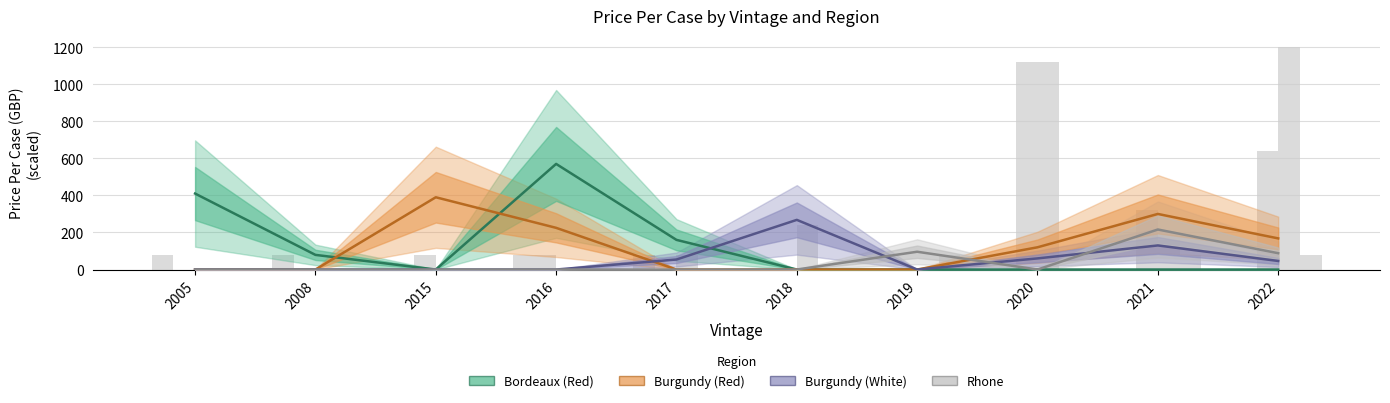

Reading left to right, transcribe all the data shown in this chart.

Bordeaux (Red): 410.0	79.0	0.0	570.0	160.0	0.0	0.0	0.0	0.0	0.0
Burgundy (Red): 0.0	0.0	390.0	225.0	0.0	0.0	0.0	120.0	300.0	168.0
Burgundy (White): 0.0	0.0	0.0	0.0	54.0	268.0	0.0	60.0	130.0	46.2
Rhone: 0.0	0.0	0.0	0.0	0.0	0.0	96.0	0.0	216.0	88.0